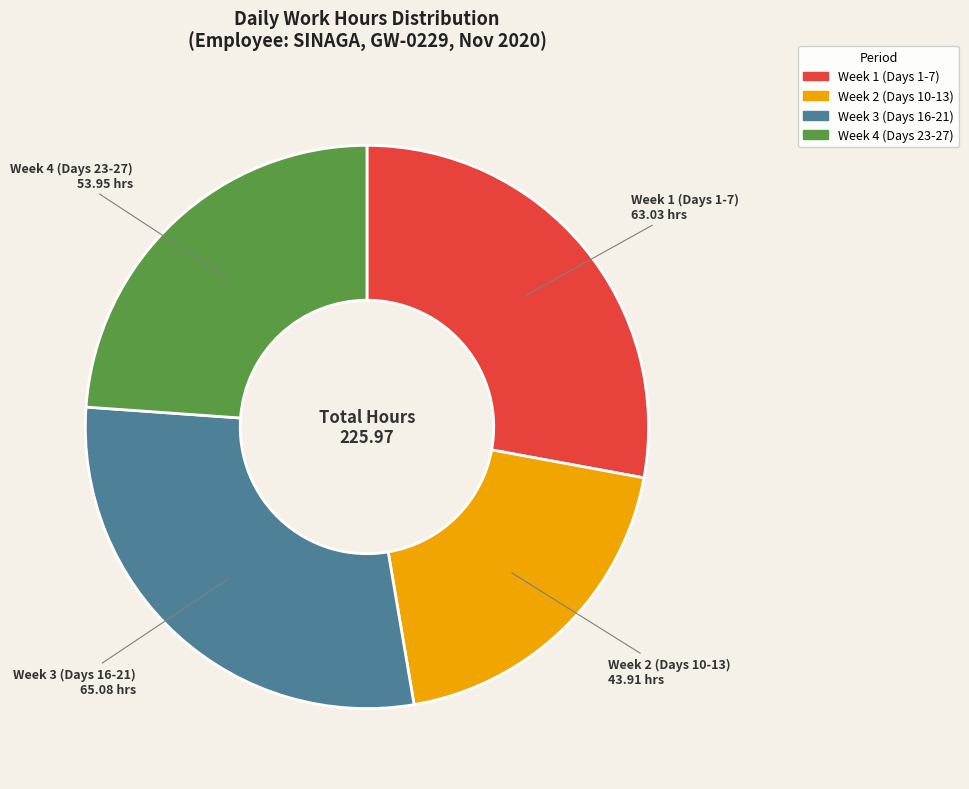

Is there any slice that represents more than half of the pie?

No